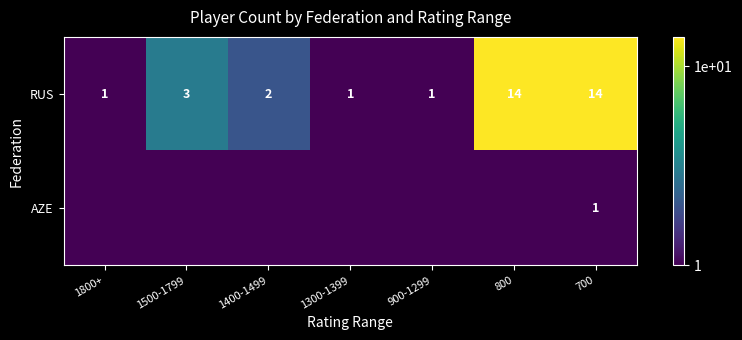

What is the sum of the RUS values at 700 and 1400-1499?

16.0